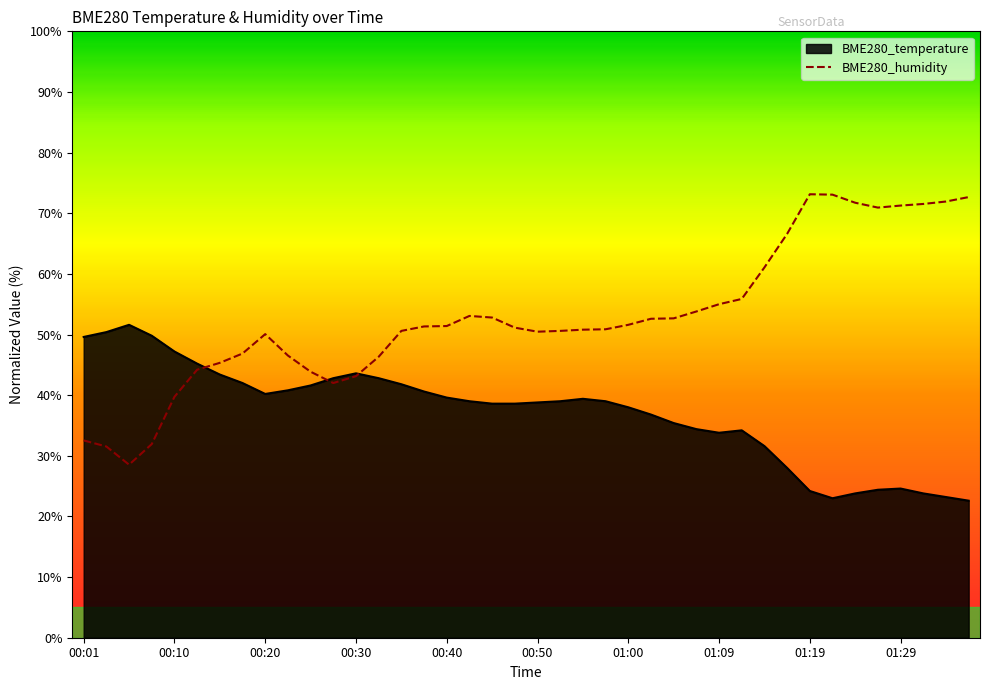

In BME280_humidity, how many points are lower than both neighbors (excluding endpoints)?

4